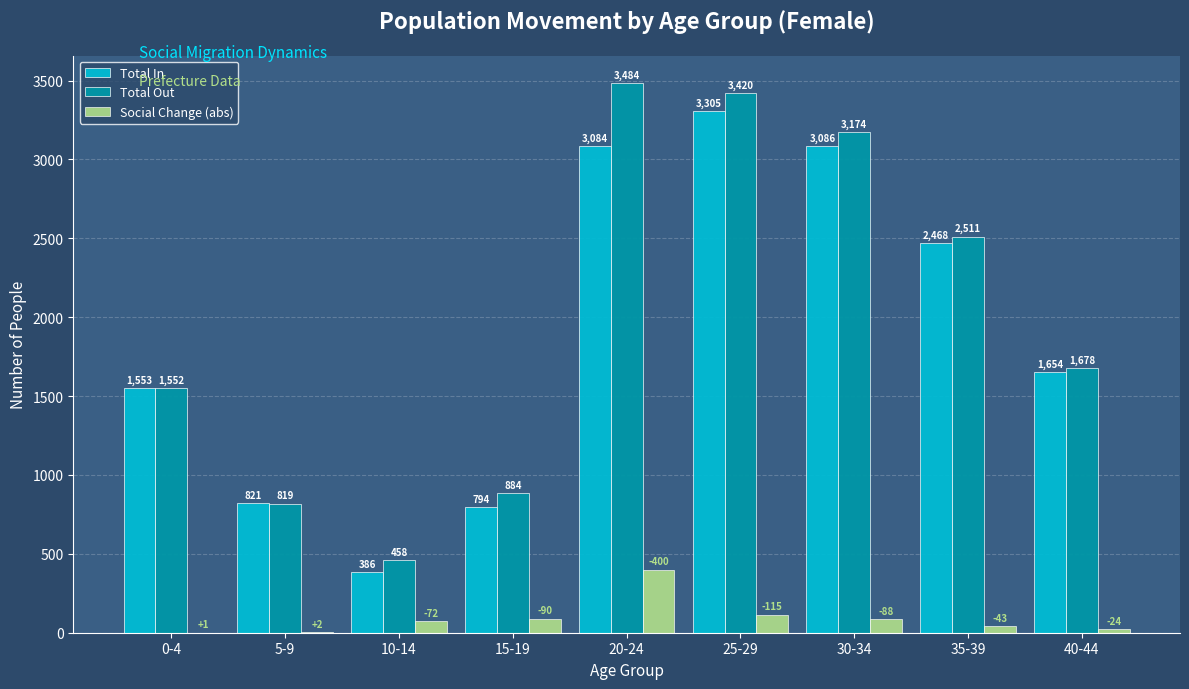

What is the maximum value shown in the chart?

3484